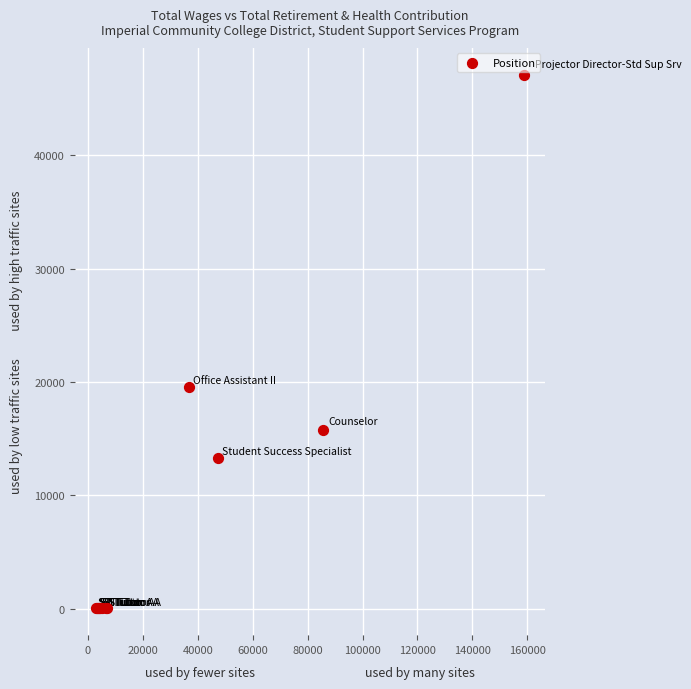

What Y value in the scatter plot is closest to 23566?

19561